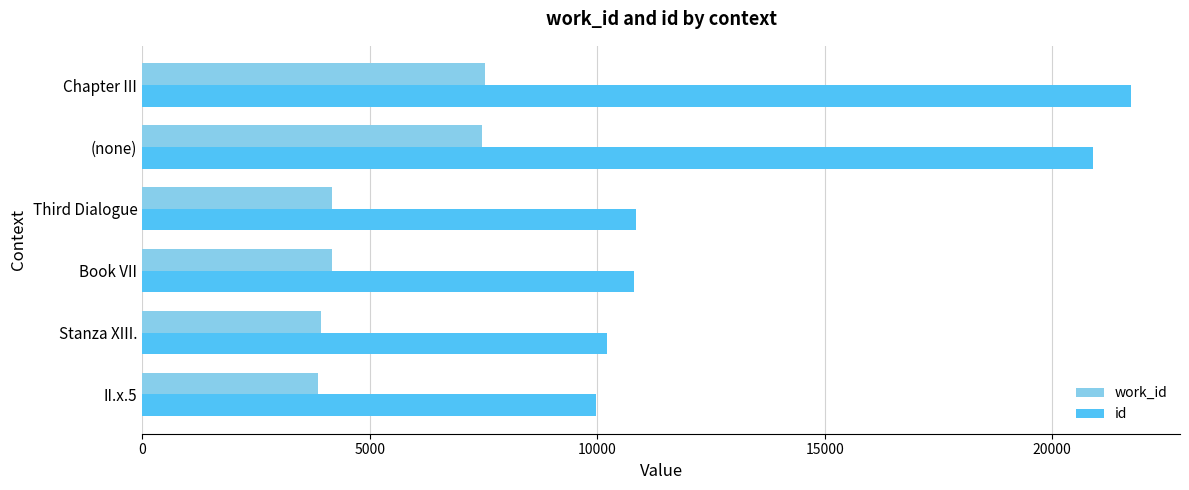

What are all the series names shown in the legend?

work_id, id